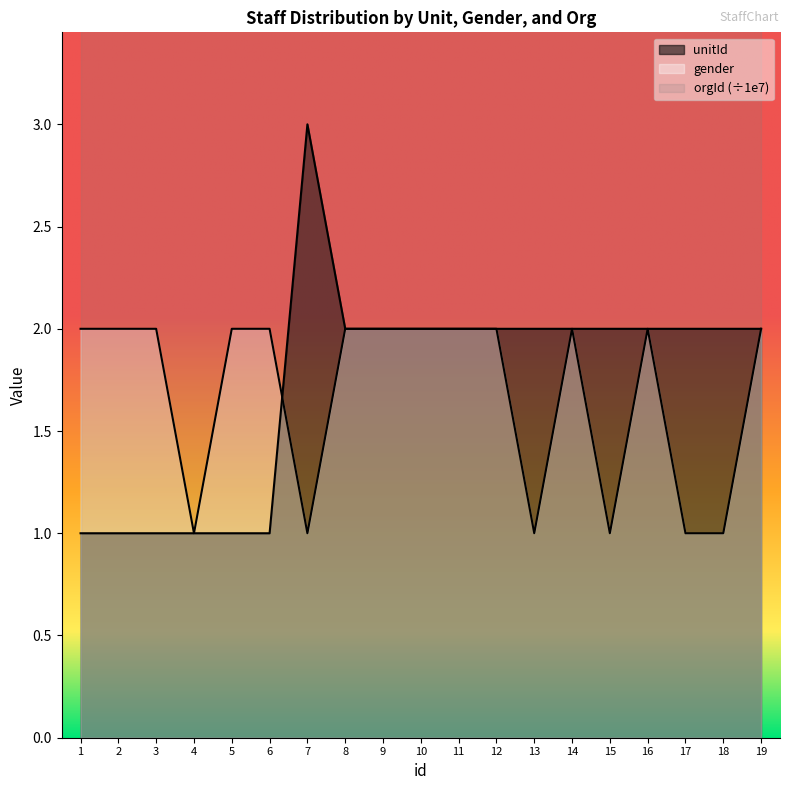

What is the smallest value displayed?

1